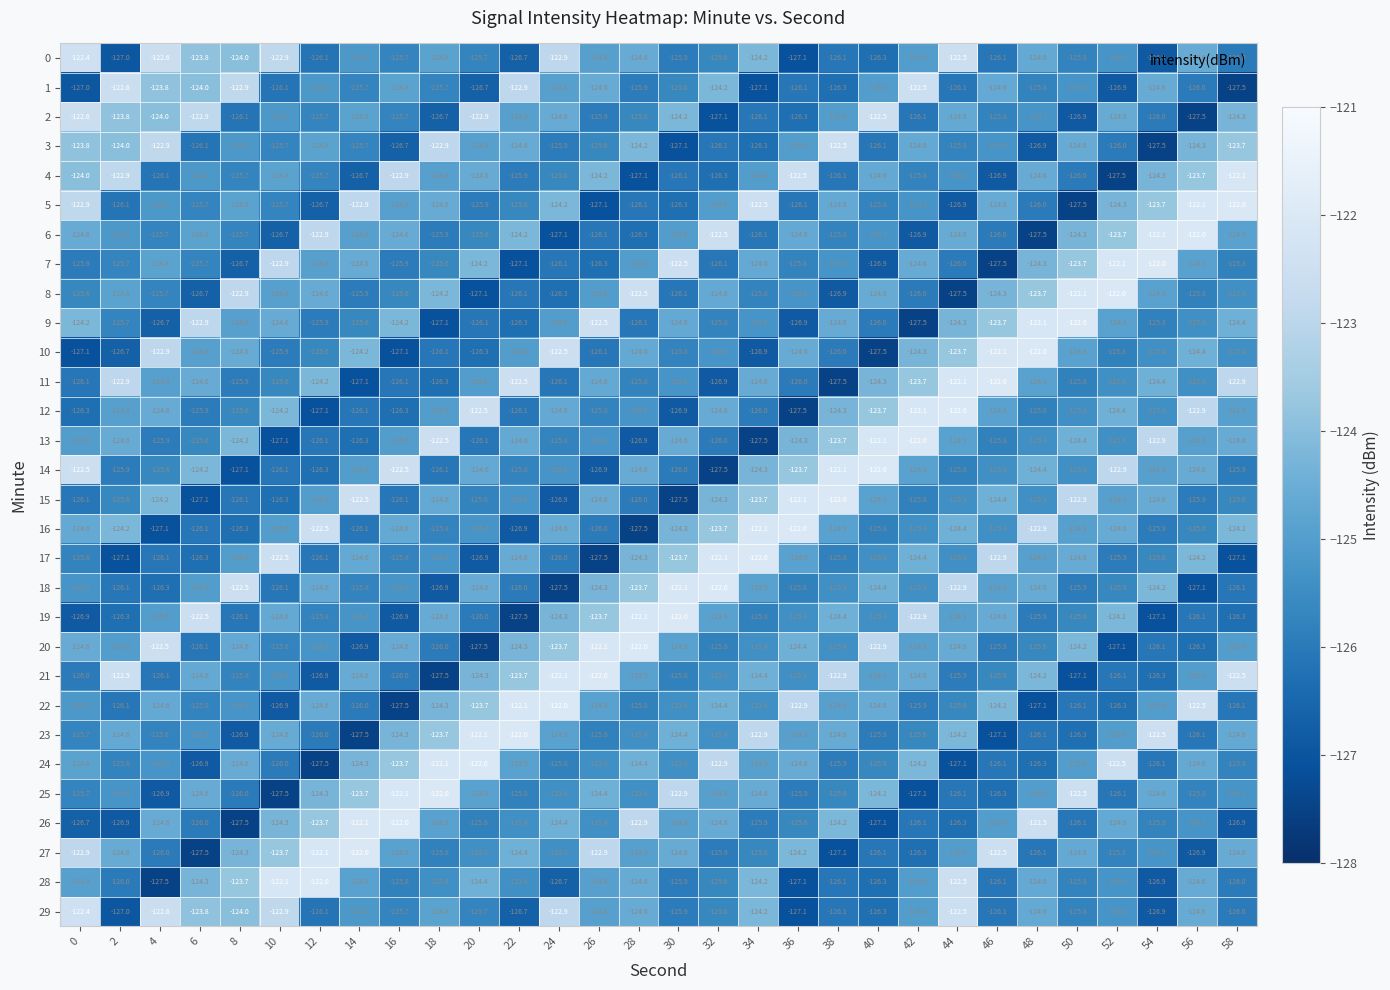

How many data points does each series have?

30